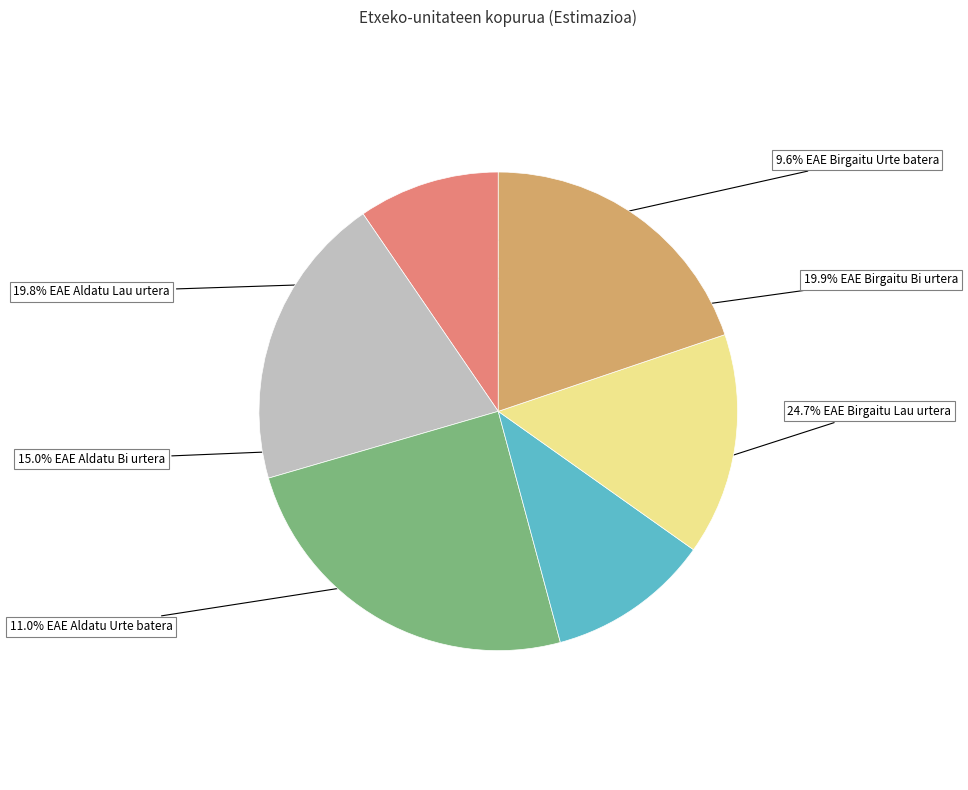

Is there a majority slice in this chart?

No